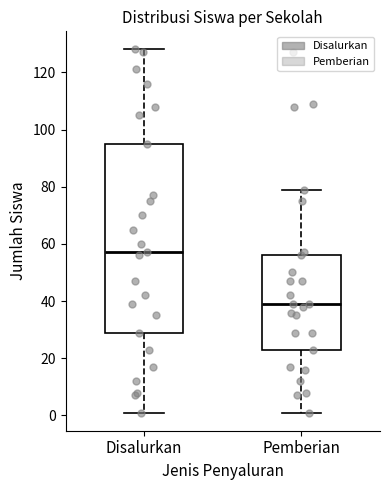

Where is the lower edge of the box for Pemberian on the y-axis? The values are not printed on the chart, so give them approximately, as read against the axis.

24